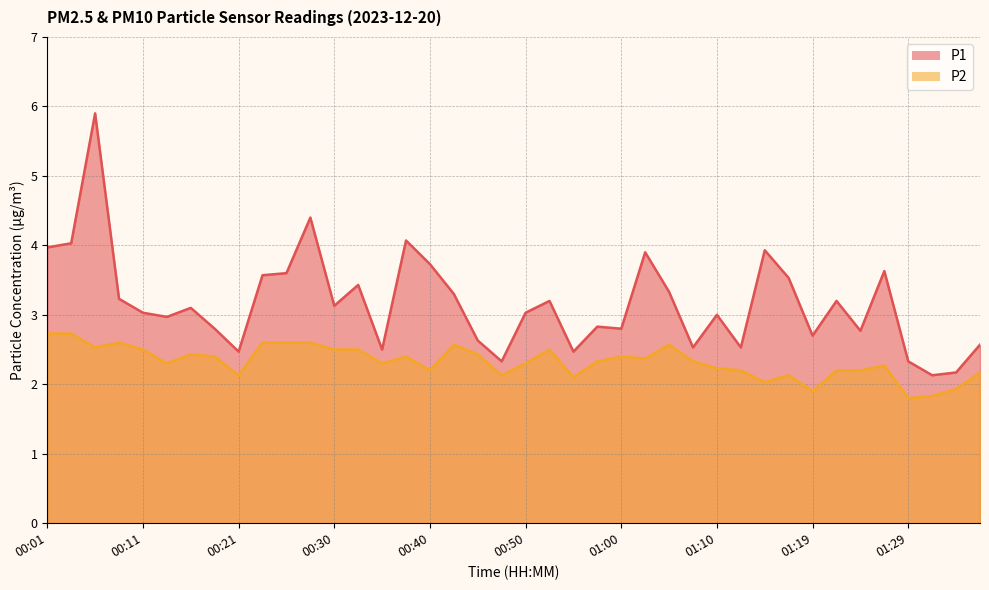

True or false: P1 and P2 intersect in this chart.

False